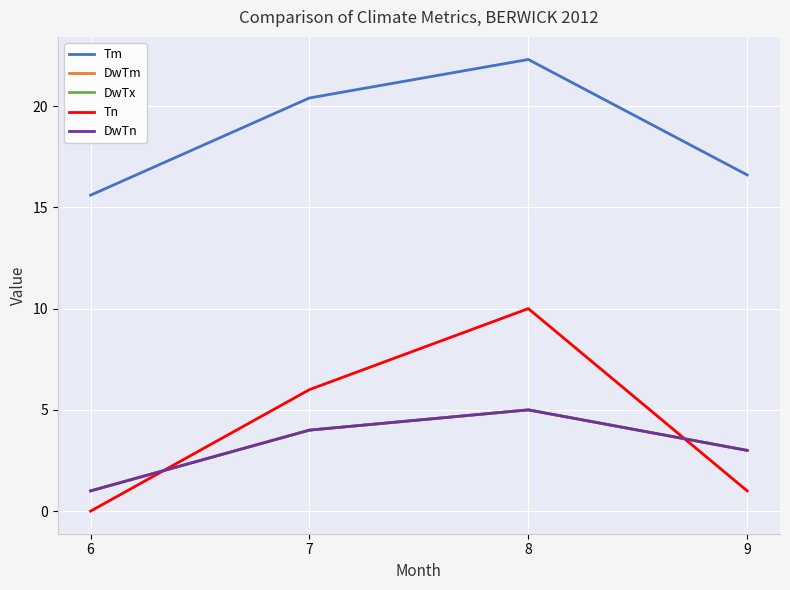

At which category is the sum across all series the highest?

8